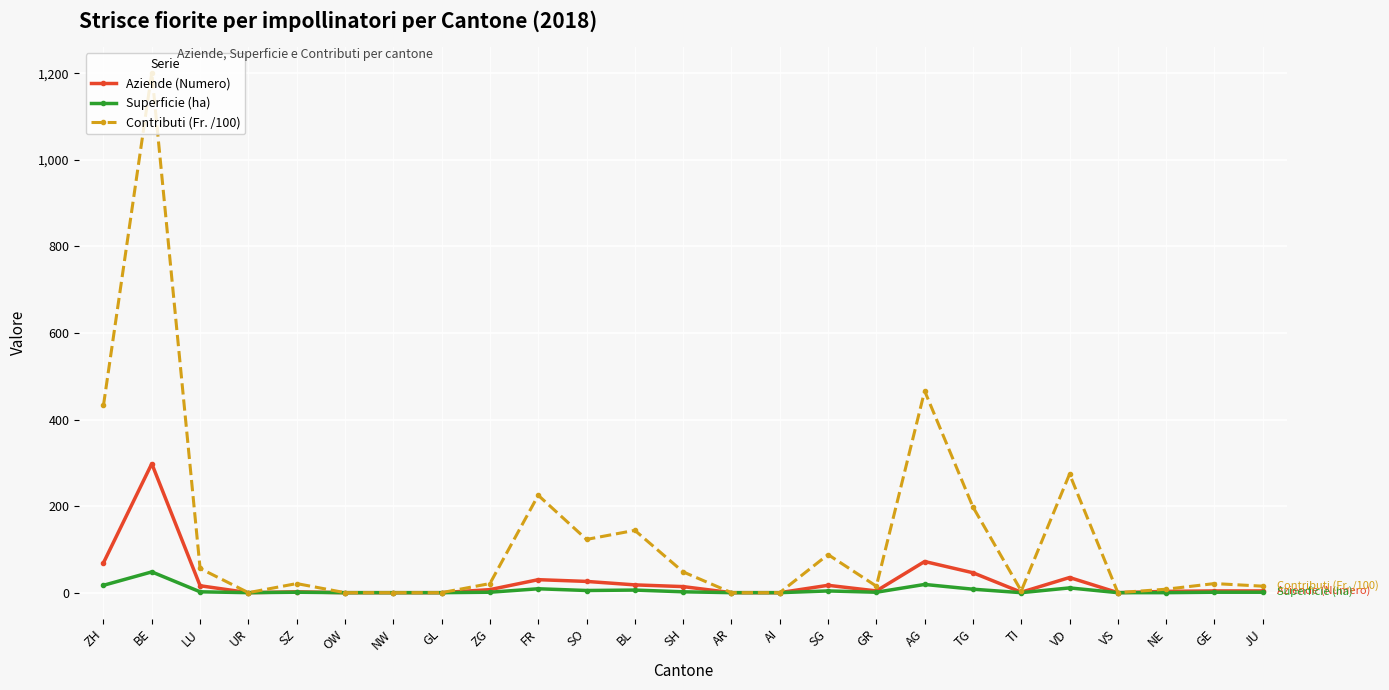

The value of Aziende (Numero) at AR is 0. True or false?

True